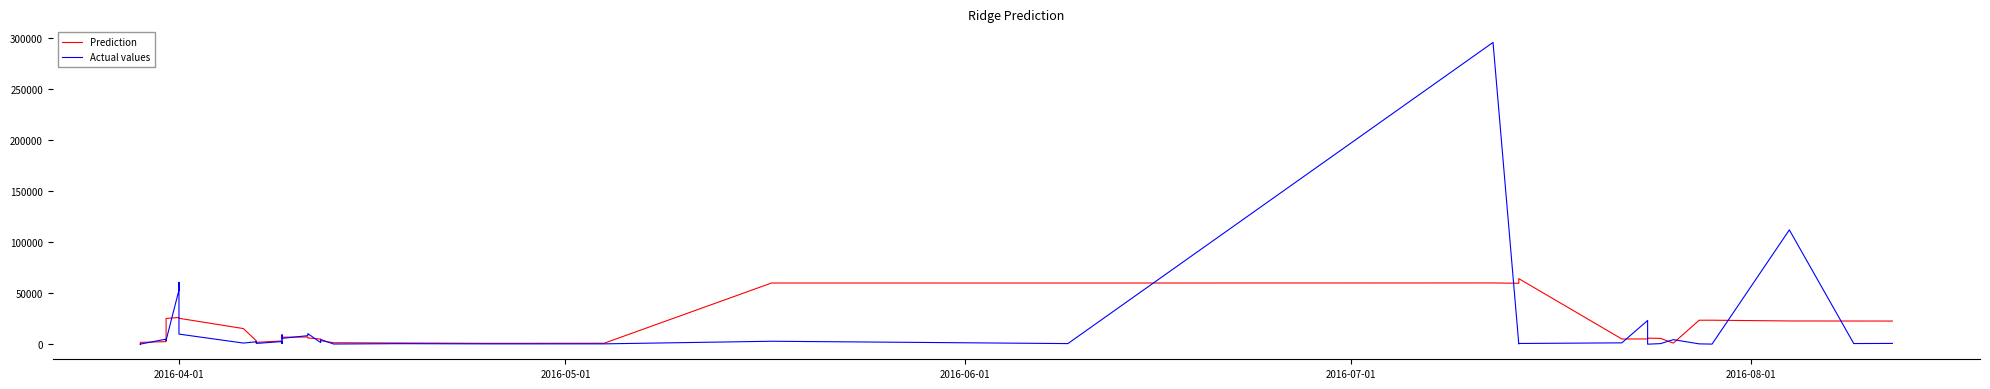

What is the difference between the maximum and second lowest values in the Actual values series?

295540.8